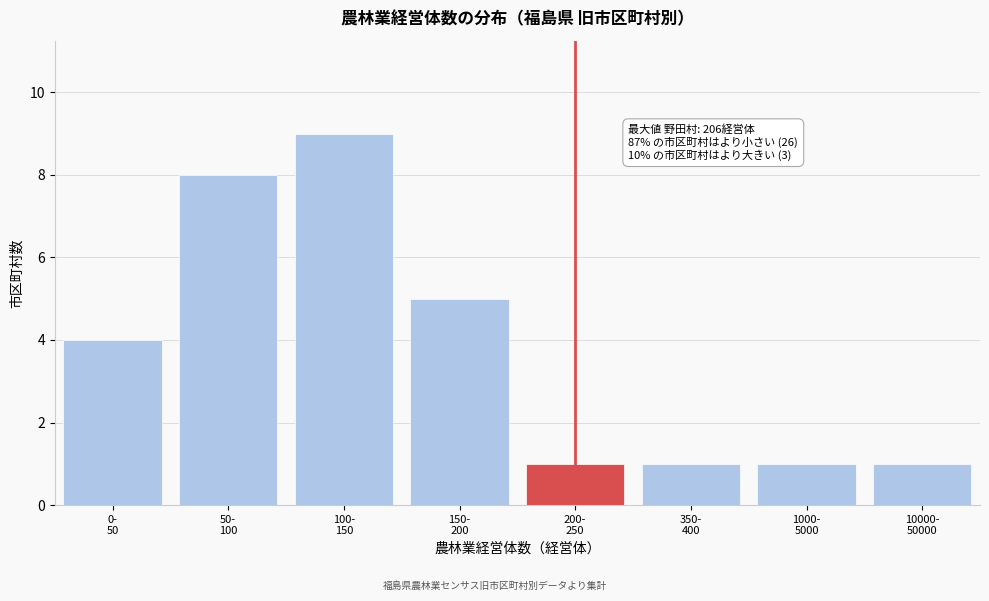

Reading right to left, what are all the values shown in this chart?

1	1	1	1	5	9	8	4